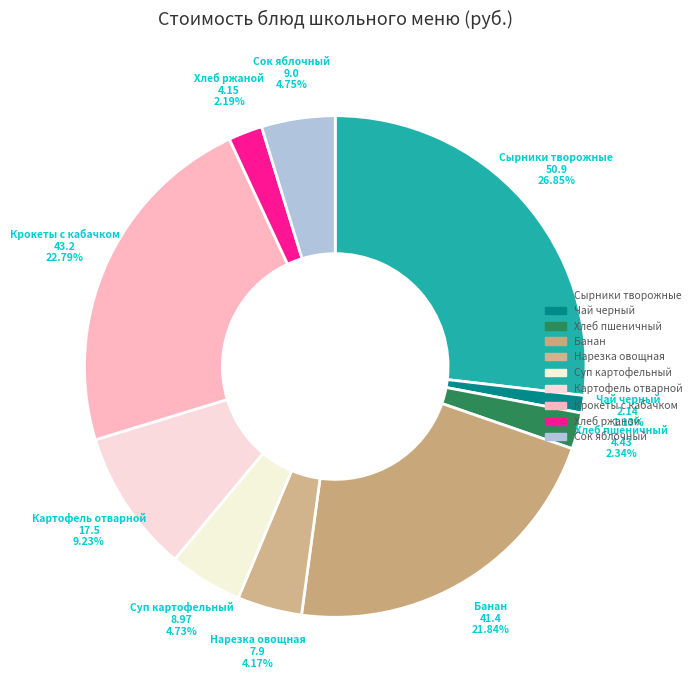

Combined, do Хлеб ржаной and Банан account for over 50%?

No